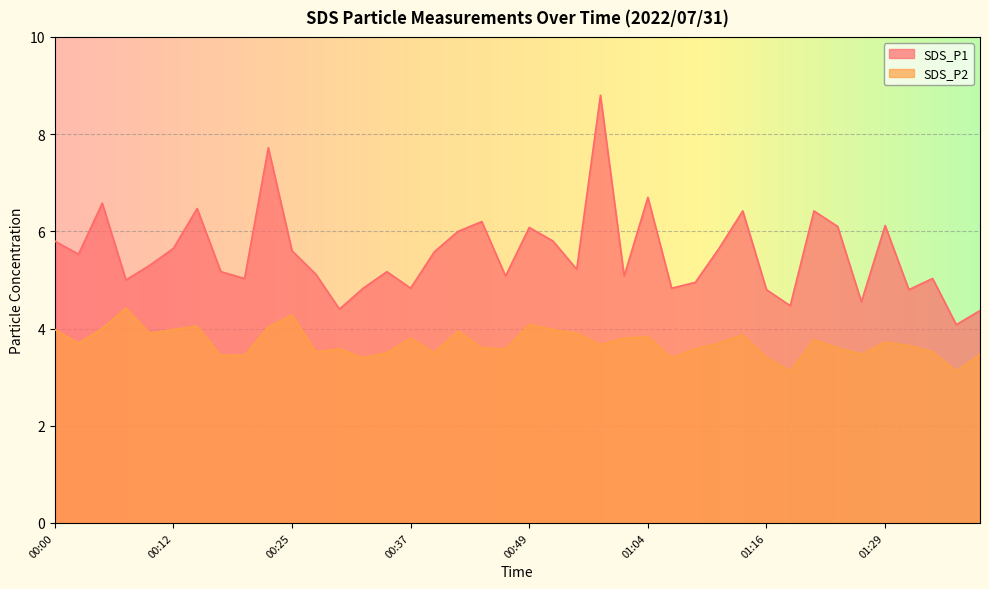

Read the SDS_P2 value at 01:11.

3.7